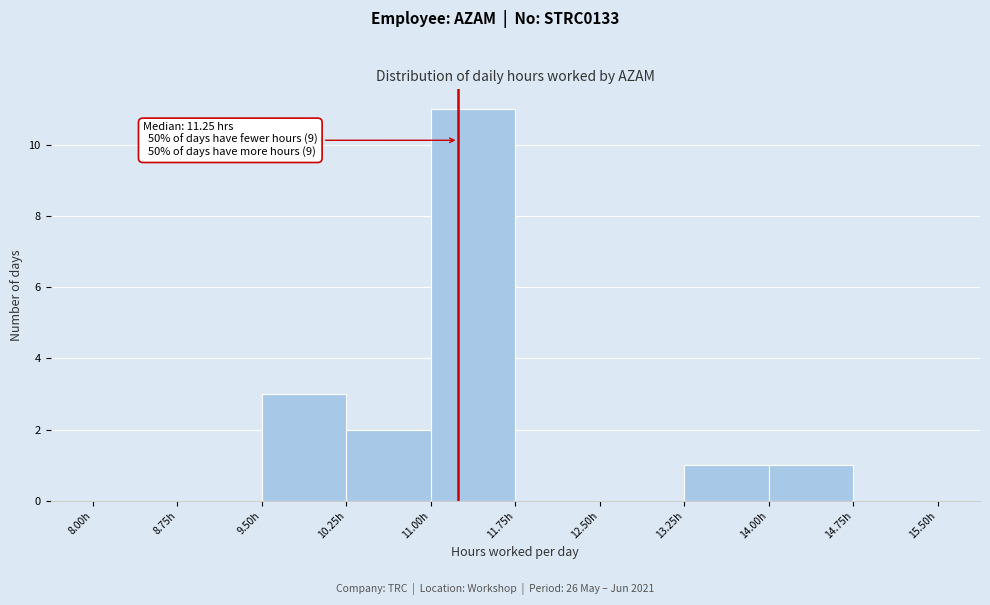

Which range on the x-axis has the tallest bar?

11.00 to 11.75